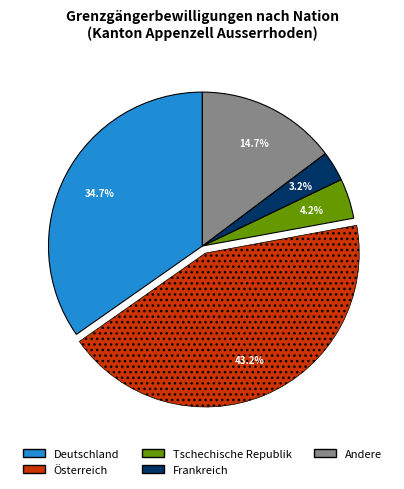

Is there a majority slice in this chart?

No